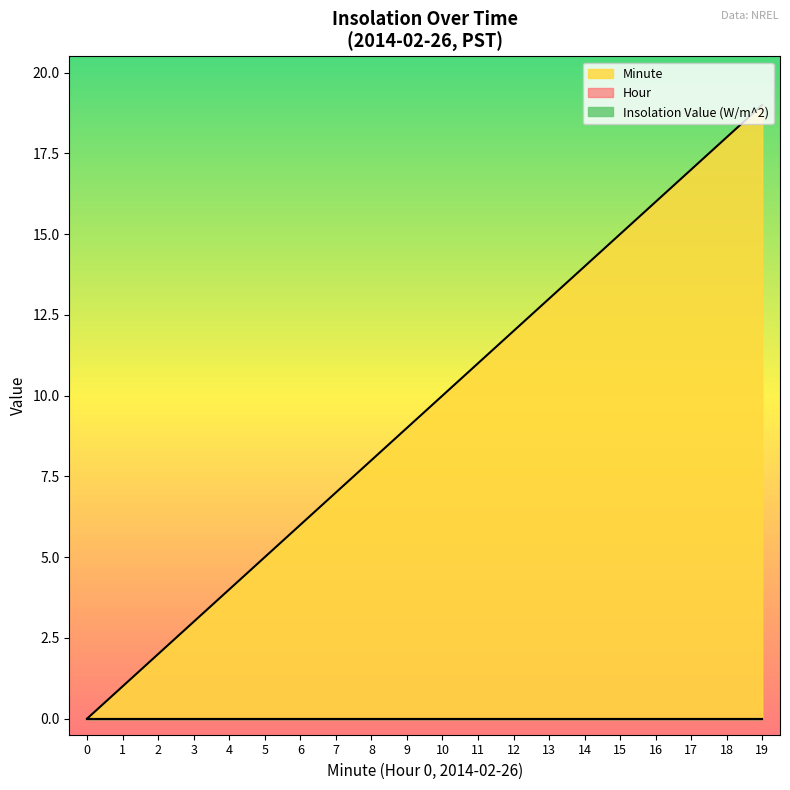

Count the number of data series in this chart.

3